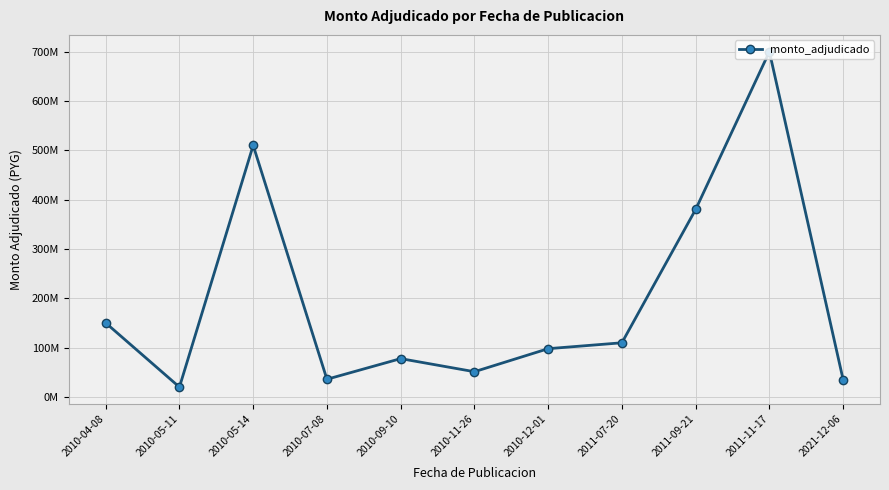

At which category does the chart reach its peak across all series?

2011-11-17